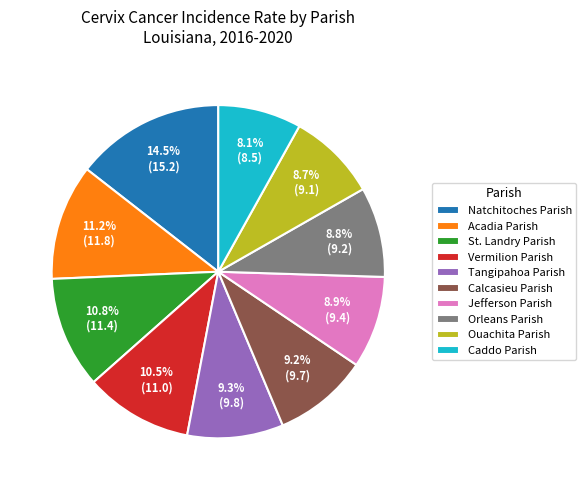

To the nearest percent, what percentage of the pie is St. Landry Parish?

11%